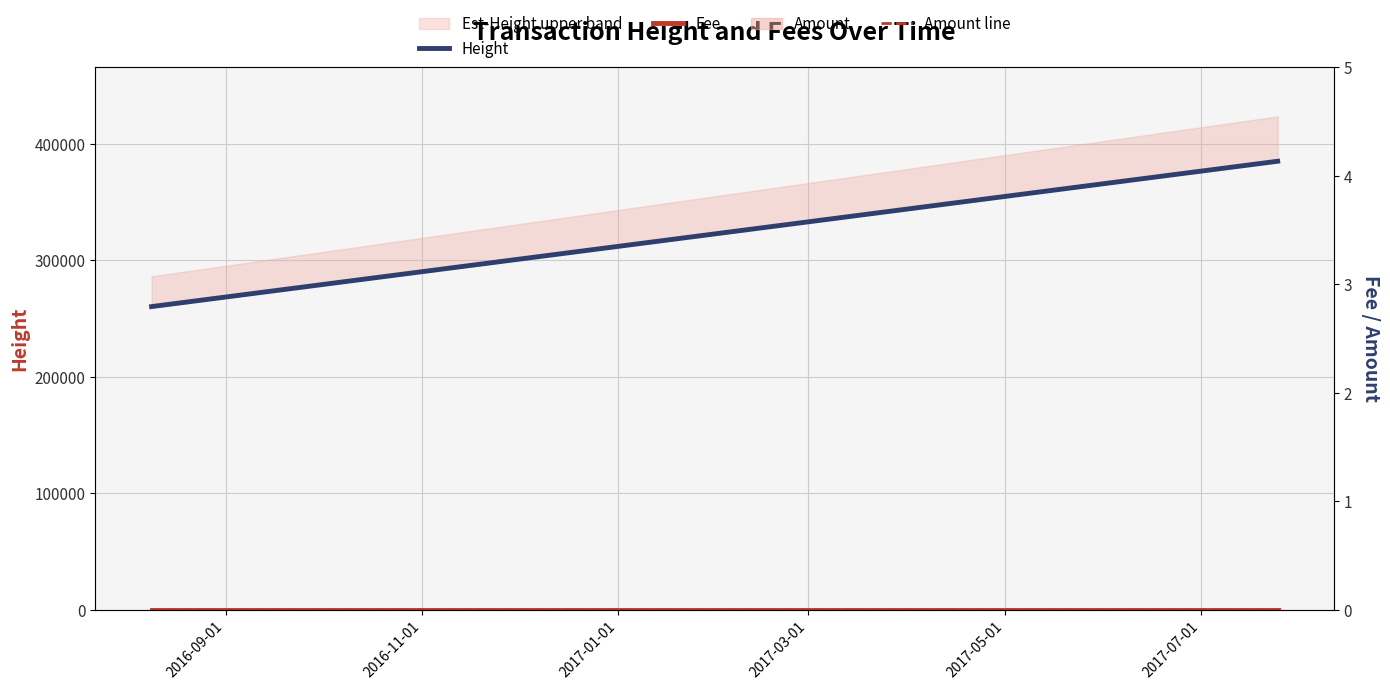

What position from the left is 2016-09-01?

1